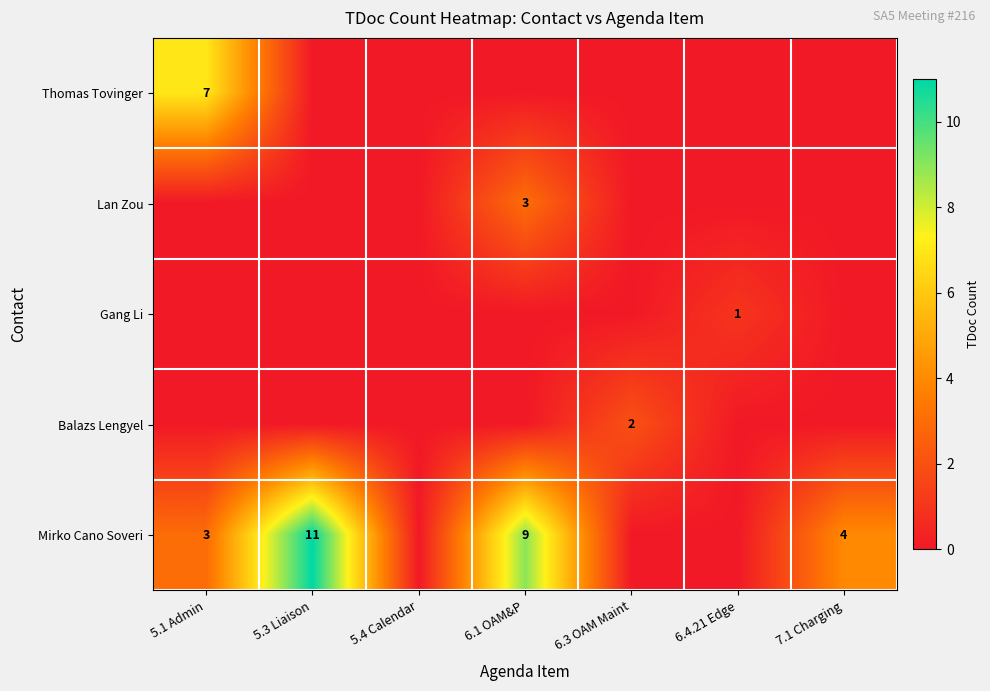

Which series has the largest total across all categories?

Mirko Cano Soveri